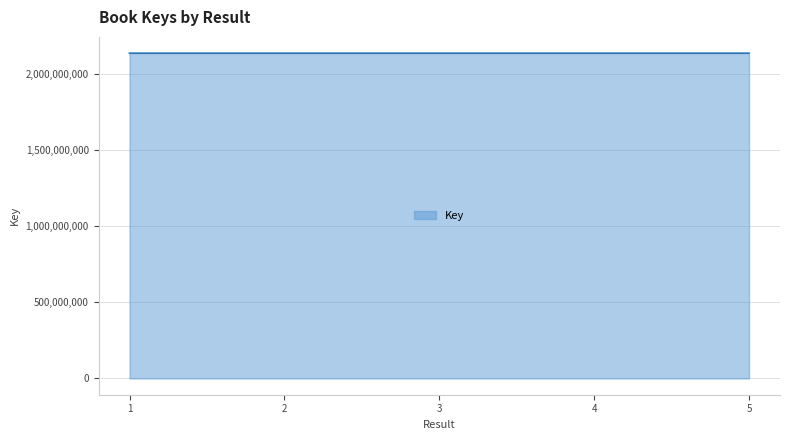

True or false: the data has more than 2 interior local peaks.

False